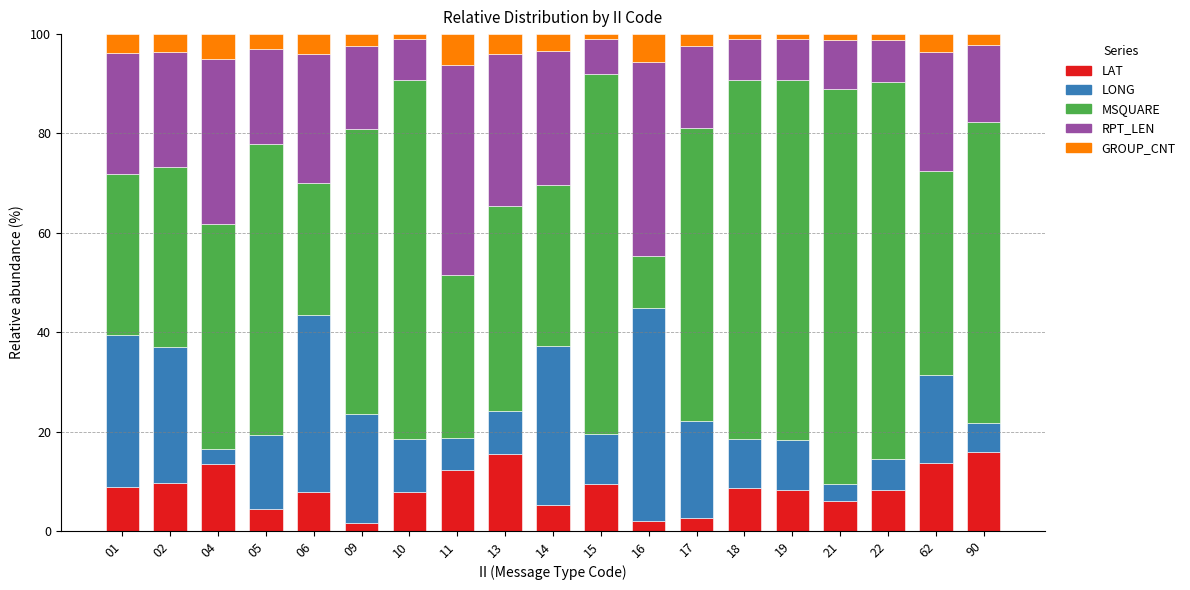

What is the highest value of the LAT series?

16.0